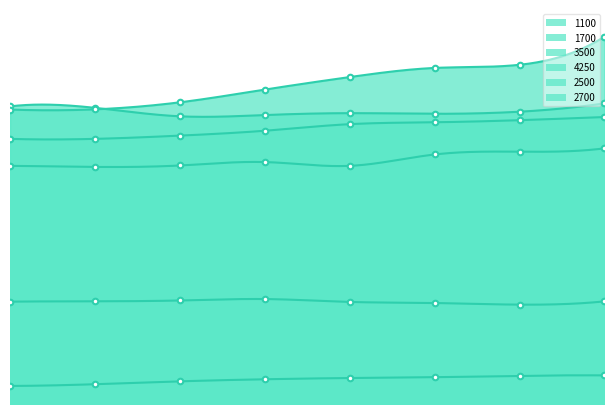

What value does the 1100 series have at 1, to the nearest 5?

5475